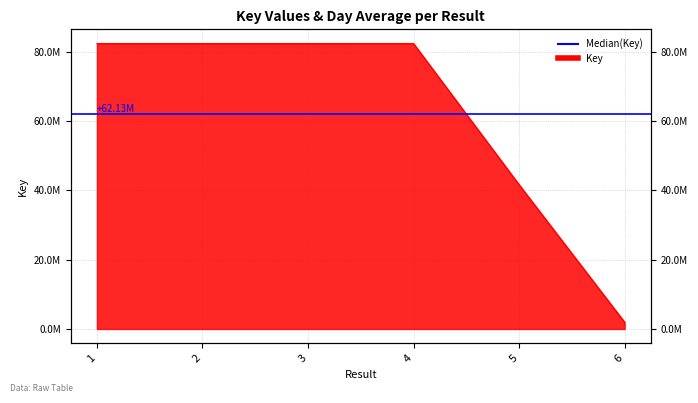

Does the chart display data point markers on the line(s)?

No